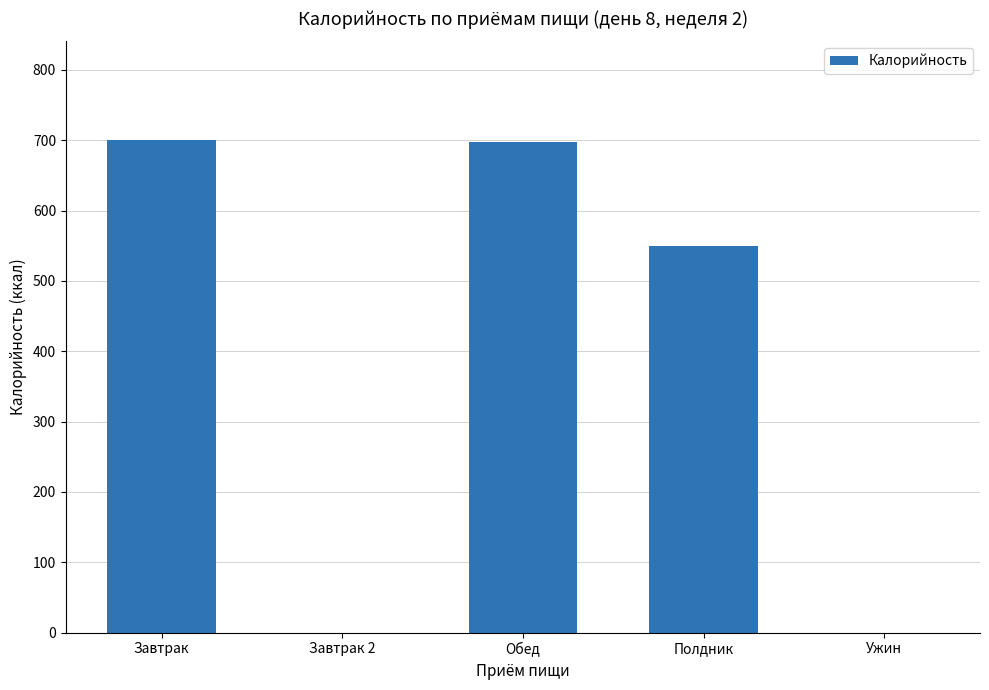

What is the sum of the values at Завтрак 2 and Завтрак?

700.5